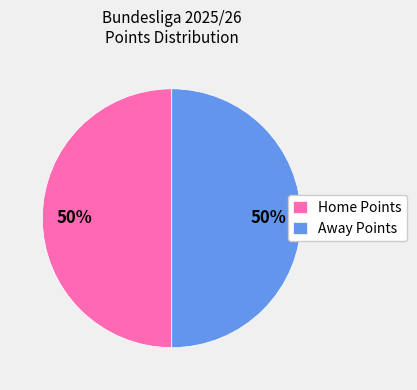

Combined, do Home Points and Away Points account for over 50%?

Yes